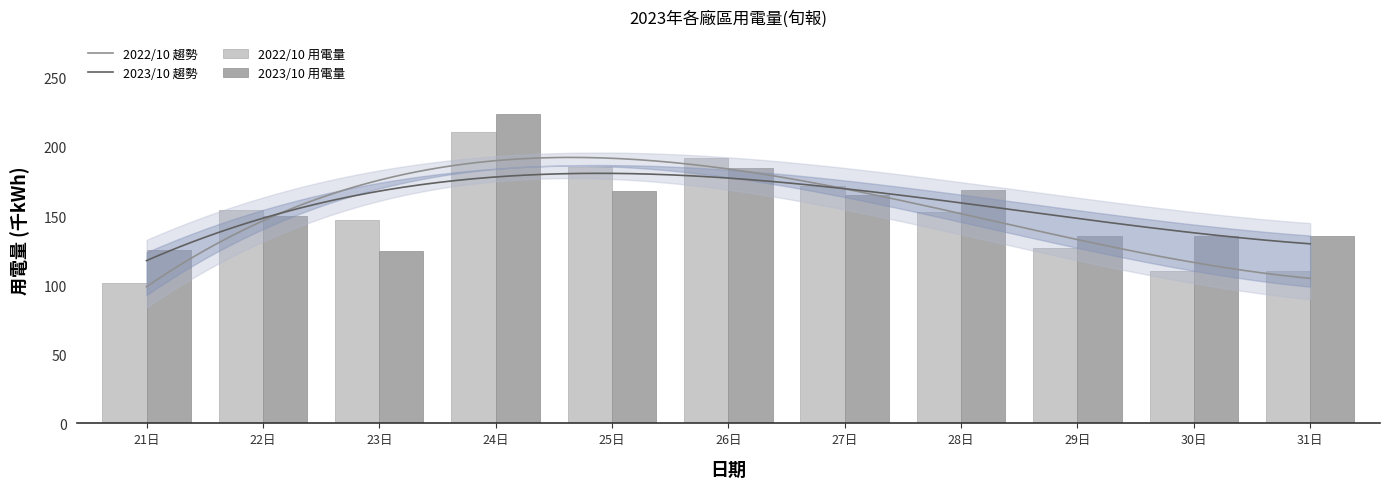

Between 23日 and 24日, which series saw the biggest shift?

2023/10 用電量